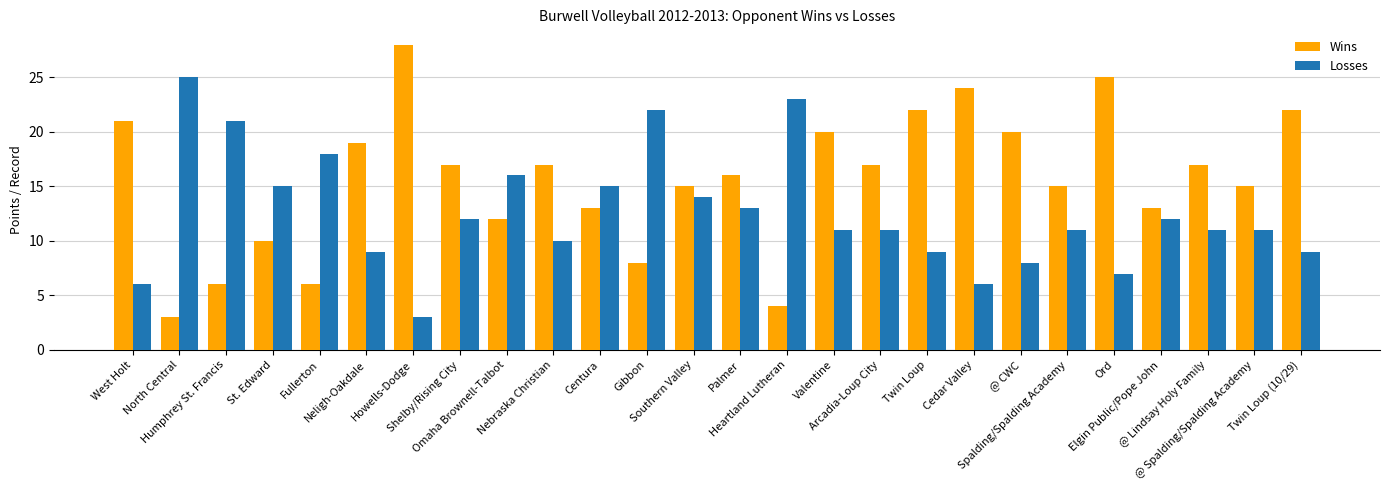

Reading right to left, transcribe all the data shown in this chart.

Wins: Twin Loup (10/29)=22	@ Spalding/Spalding Academy=15	@ Lindsay Holy Family=17	Elgin Public/Pope John=13	Ord=25	Spalding/Spalding Academy=15	@ CWC=20	Cedar Valley=24	Twin Loup=22	Arcadia-Loup City=17	Valentine=20	Heartland Lutheran=4	Palmer=16	Southern Valley=15	Gibbon=8	Centura=13	Nebraska Christian=17	Omaha Brownell-Talbot=12	Shelby/Rising City=17	Howells-Dodge=28	Neligh-Oakdale=19	Fullerton=6	St. Edward=10	Humphrey St. Francis=6	North Central=3	West Holt=21
Losses: Twin Loup (10/29)=9	@ Spalding/Spalding Academy=11	@ Lindsay Holy Family=11	Elgin Public/Pope John=12	Ord=7	Spalding/Spalding Academy=11	@ CWC=8	Cedar Valley=6	Twin Loup=9	Arcadia-Loup City=11	Valentine=11	Heartland Lutheran=23	Palmer=13	Southern Valley=14	Gibbon=22	Centura=15	Nebraska Christian=10	Omaha Brownell-Talbot=16	Shelby/Rising City=12	Howells-Dodge=3	Neligh-Oakdale=9	Fullerton=18	St. Edward=15	Humphrey St. Francis=21	North Central=25	West Holt=6